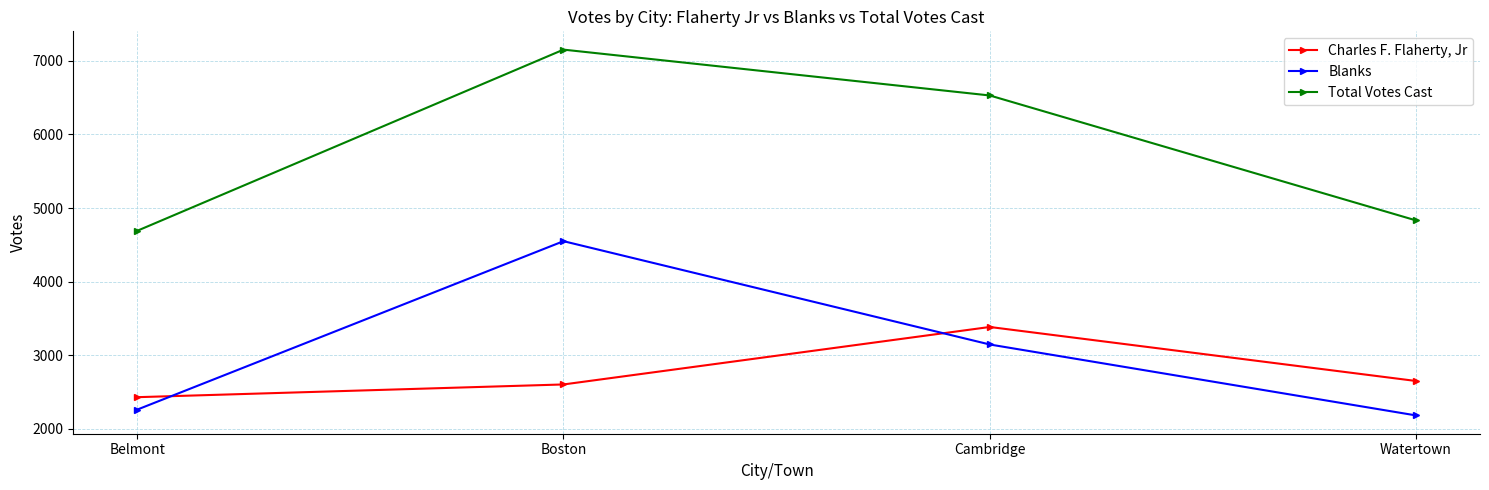

List the labels in order of Charles F. Flaherty, Jr value, largest first.

Cambridge, Watertown, Boston, Belmont